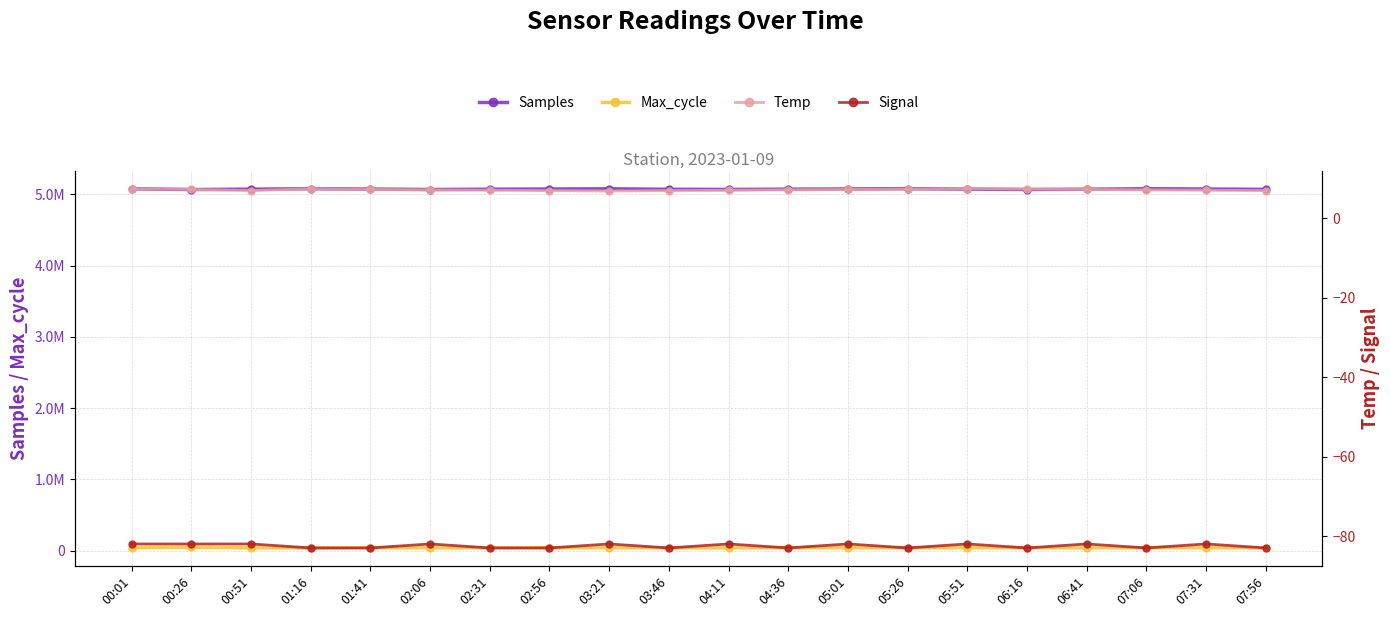

Which series has the largest total across all categories?

Samples